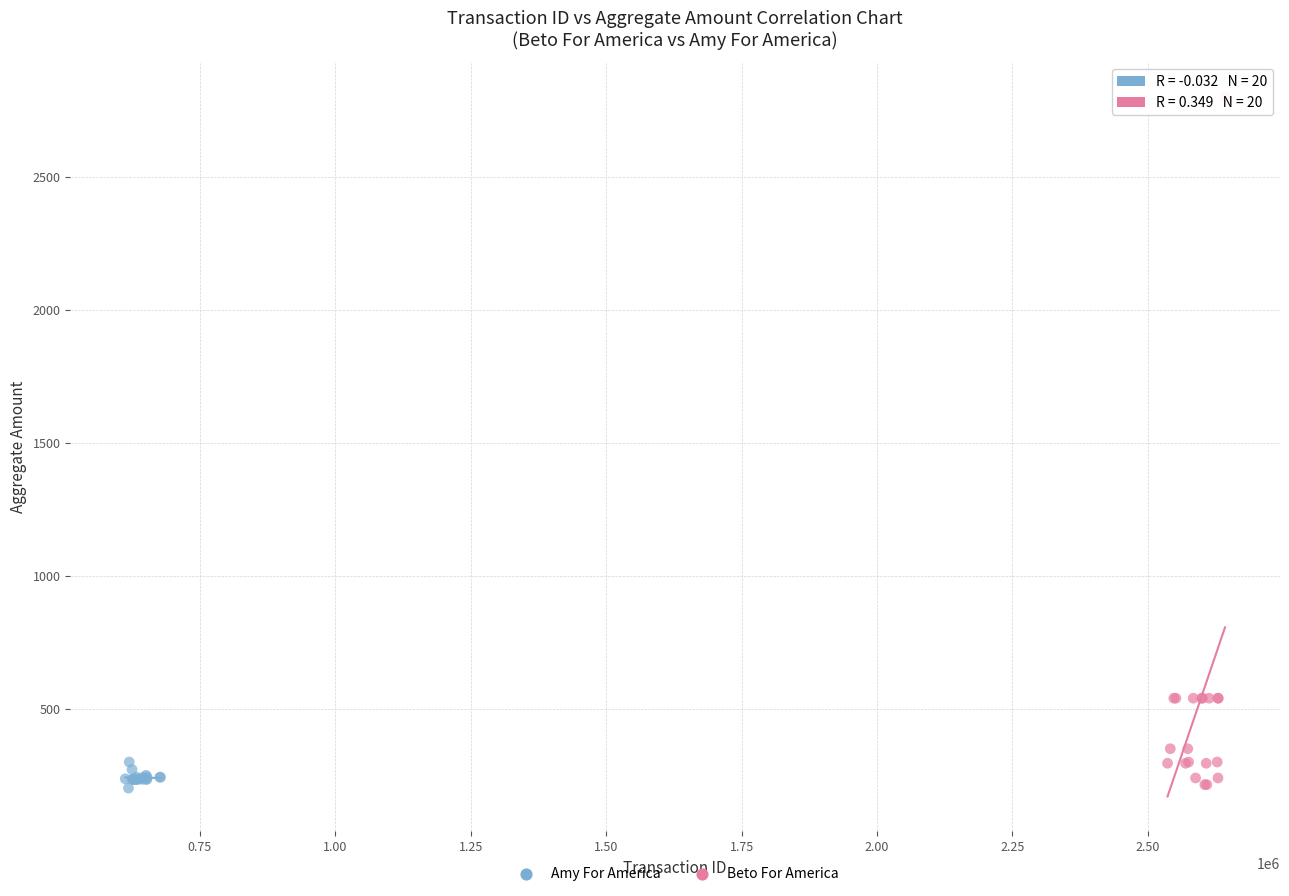

Which series has the widest spread of Y values?

Beto For America